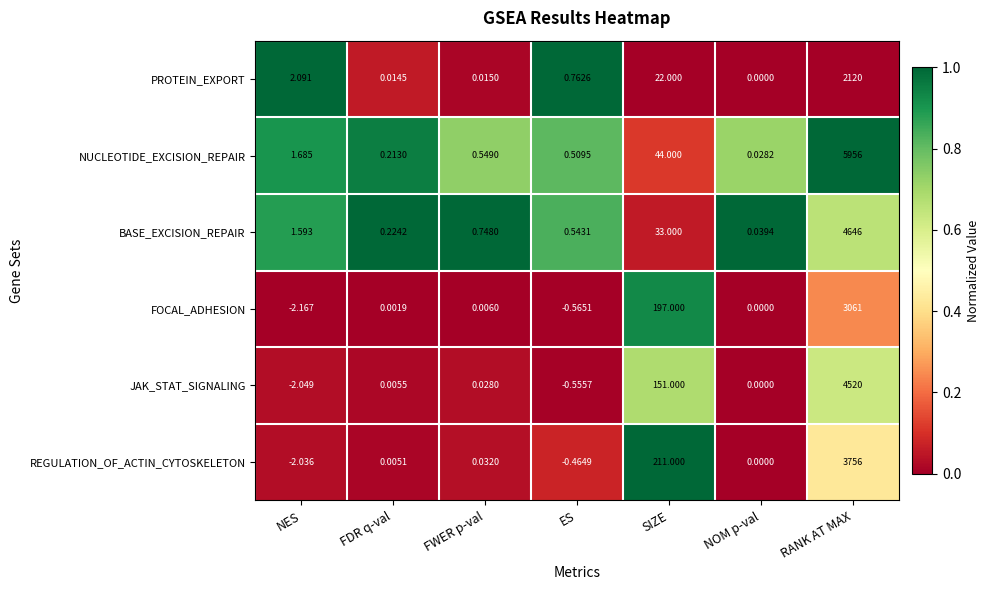

Which category has the lowest value across all series?

NES